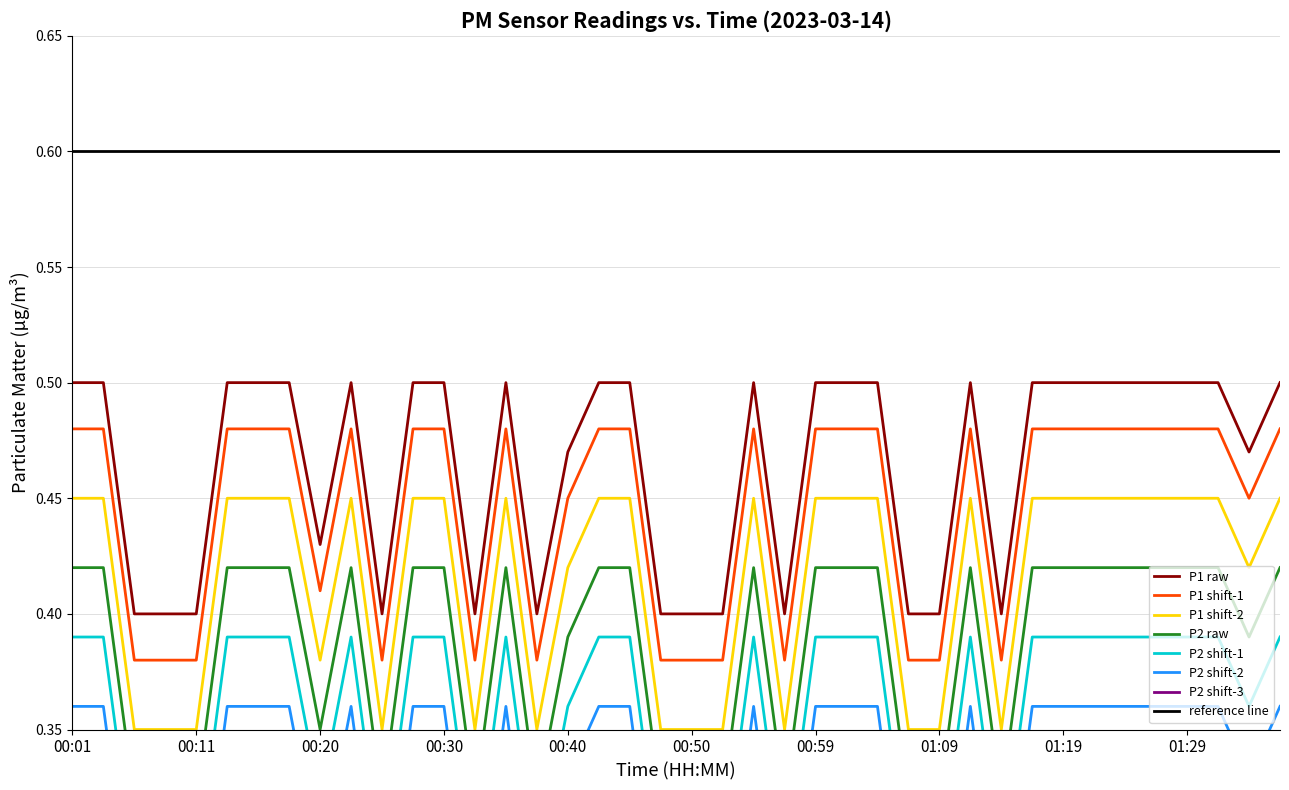

Does the chart have visible grid lines?

Yes